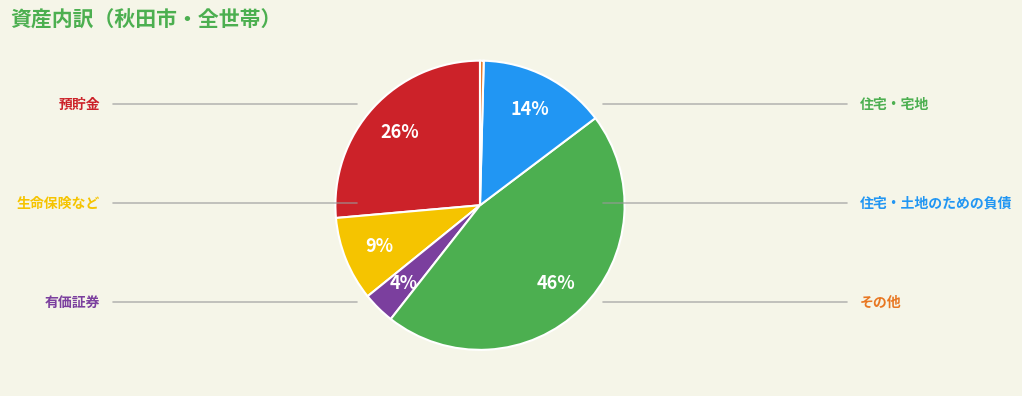

Is there any slice that represents more than half of the pie?

No